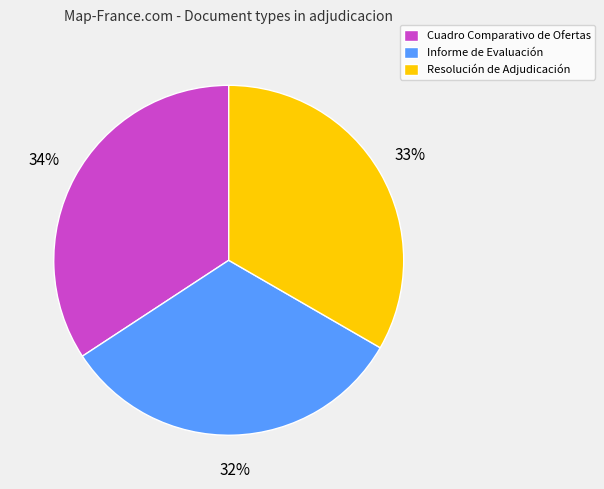

Which category has the smallest portion of the pie?

Informe de Evaluación